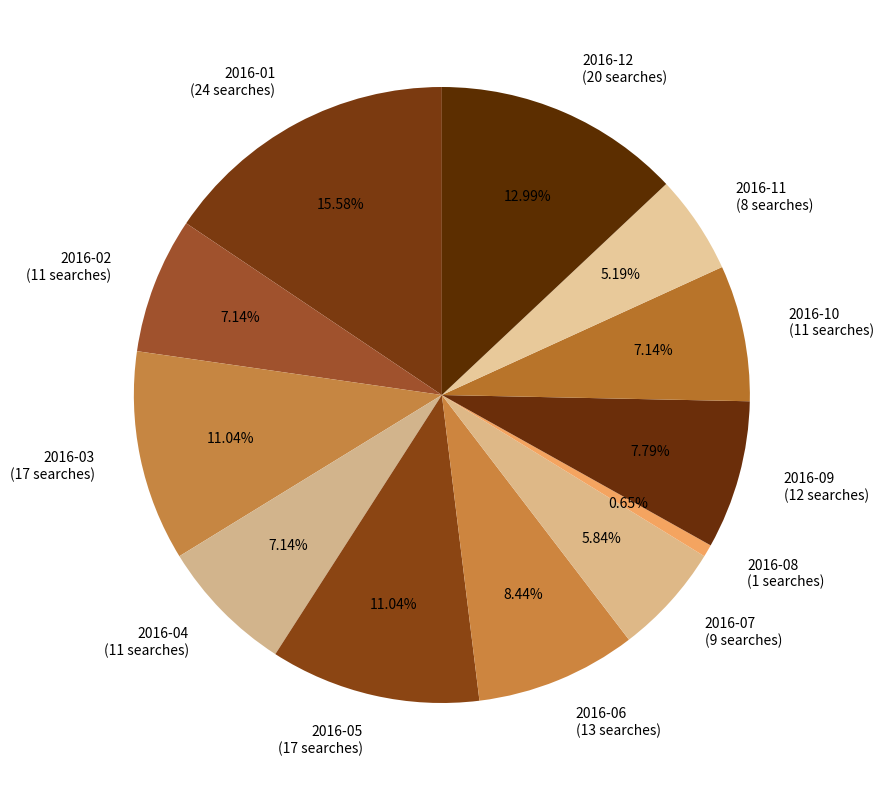

True or false: 2016-05 accounts for 11% of the total.

True